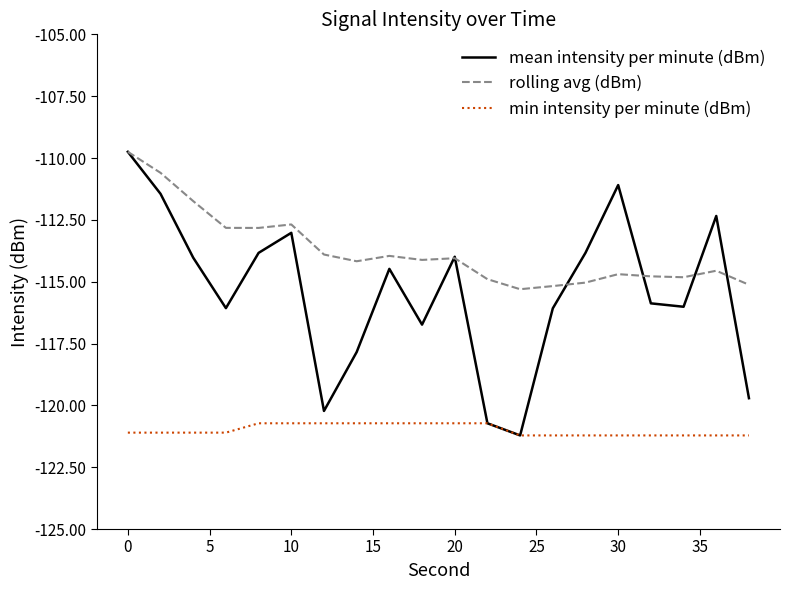

List the series in order of their overall mean, highest first.

rolling avg (dBm), mean intensity per minute (dBm), min intensity per minute (dBm)